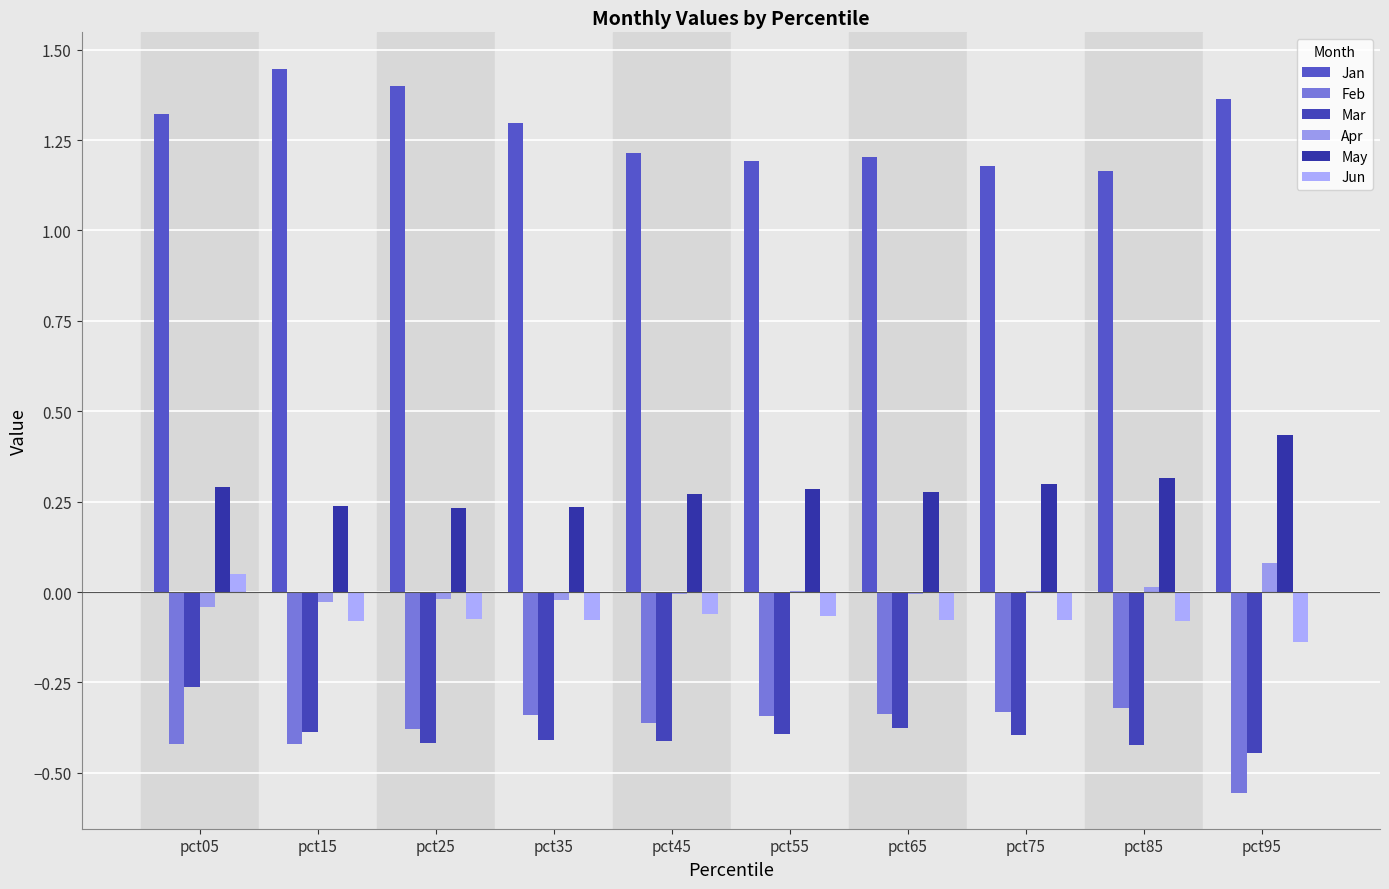

Are the bars grouped side by side (vs. stacked)?

Yes